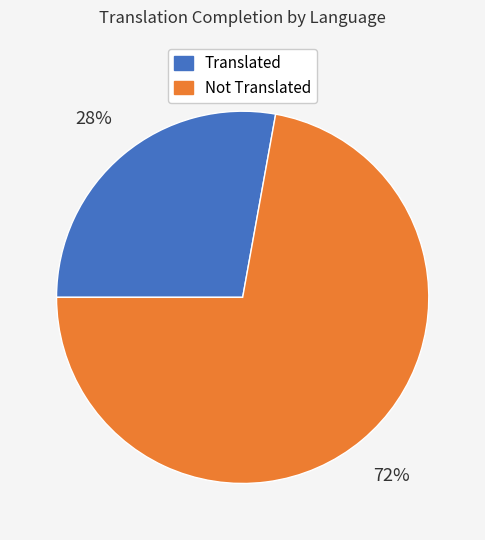

To the nearest percent, what is the difference between the largest and smallest slice percentages?

44%